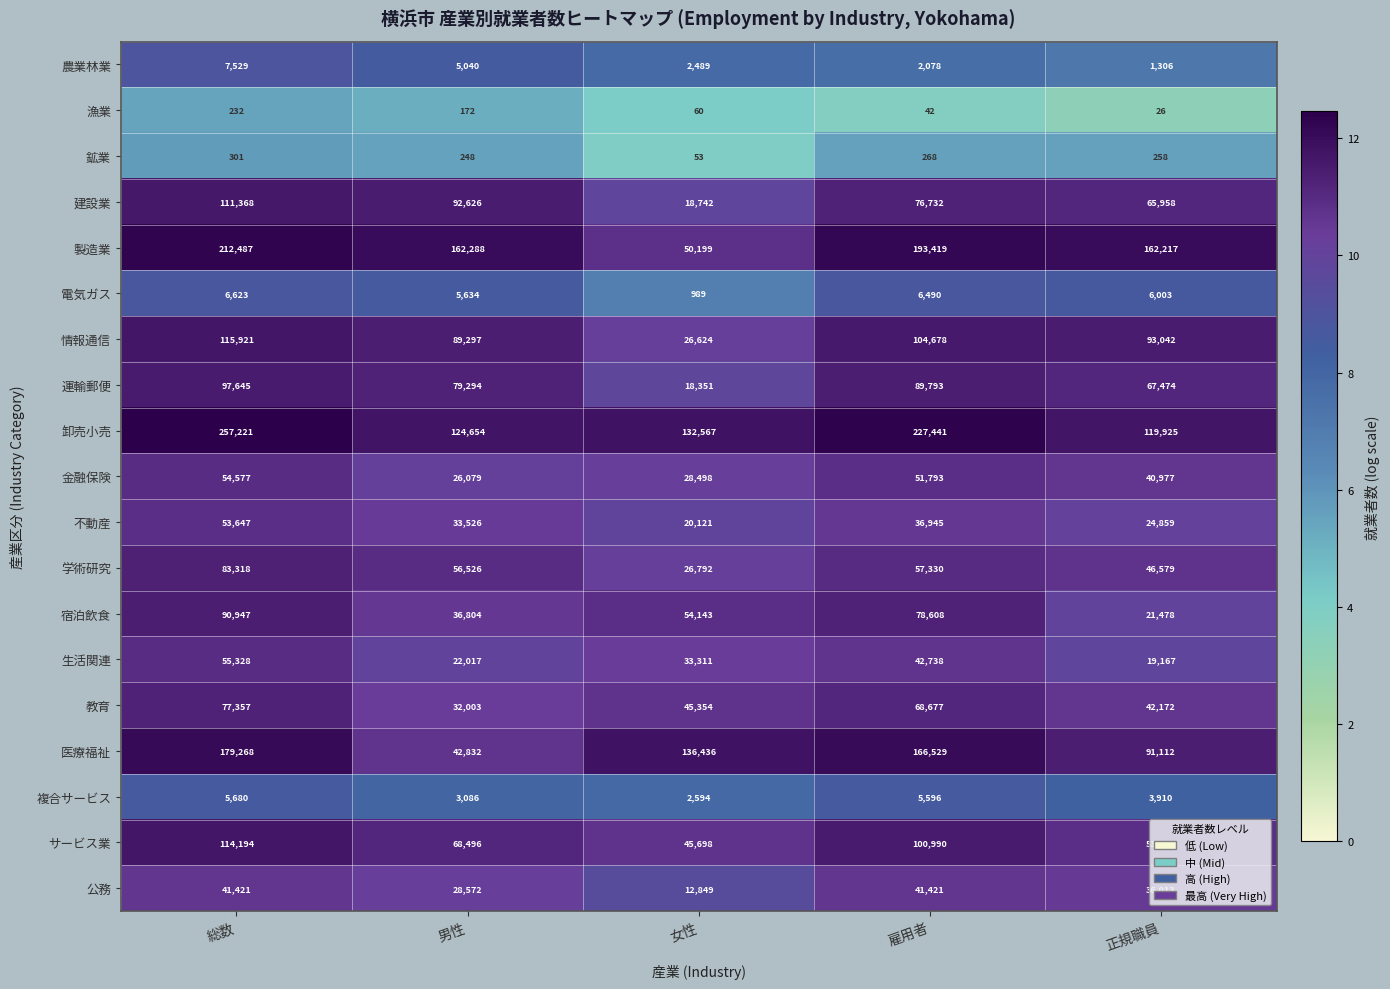

The value of 金融保険 at 正規職員 is 54420. True or false?

False